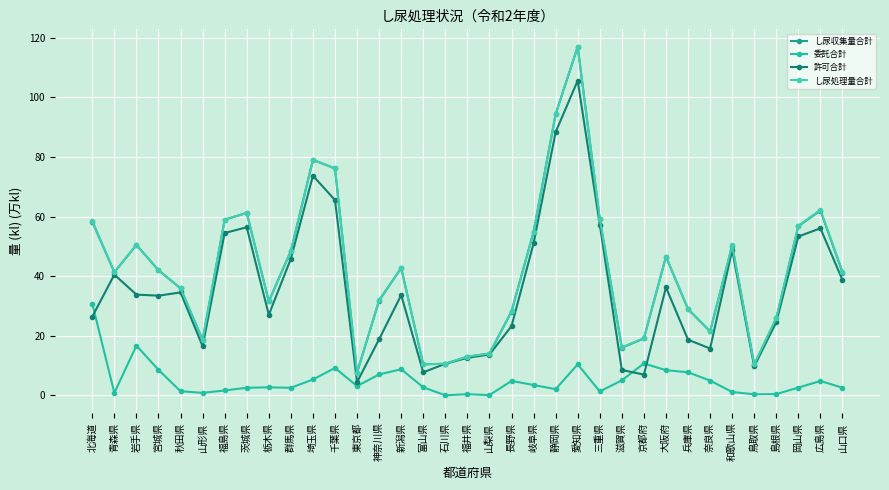

Reading left to right, what are all the values shown in this chart?

し尿収集量合計: 58.3	41.3	50.5	42.0	35.9	18.6	59.0	61.2	31.5	48.5	79.0	76.2	7.6	31.8	42.7	10.4	10.6	12.9	14.0	28.1	54.9	94.4	117.0	59.2	16.0	19.1	46.5	28.9	21.4	50.2	10.3	25.9	56.8	62.0	41.2
委託合計: 30.8	0.8	16.7	8.5	1.4	0.8	1.6	2.5	2.7	2.5	5.3	9.2	3.1	7.0	8.7	2.7	0.0	0.4	0.1	4.8	3.5	2.1	10.4	1.3	5.0	10.7	8.4	7.7	4.9	1.1	0.3	0.4	2.6	4.8	2.5
許可合計: 26.4	40.5	33.8	33.5	34.5	16.5	54.5	56.4	27.0	45.9	73.7	65.5	4.4	18.8	33.6	7.7	10.6	12.6	13.7	23.2	51.0	88.4	105.7	57.3	8.5	6.9	36.2	18.7	15.7	48.8	9.7	24.6	53.3	56.1	38.7
し尿処理量合計: 58.6	41.3	50.5	42.0	35.9	18.6	59.0	61.2	31.5	48.5	79.1	76.2	7.6	32.0	42.7	10.4	10.6	13.0	14.0	28.2	54.9	94.5	117.0	59.2	16.1	19.2	46.6	29.0	21.5	50.3	10.4	26.0	56.9	62.3	41.6